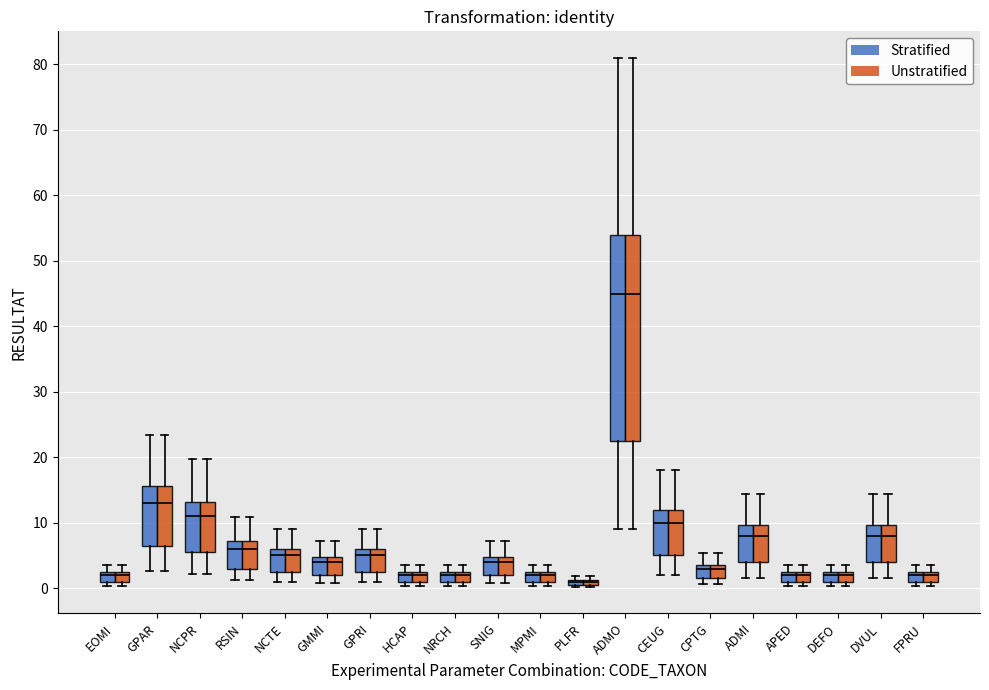

At which category is the sum across all series the highest?

ADMO